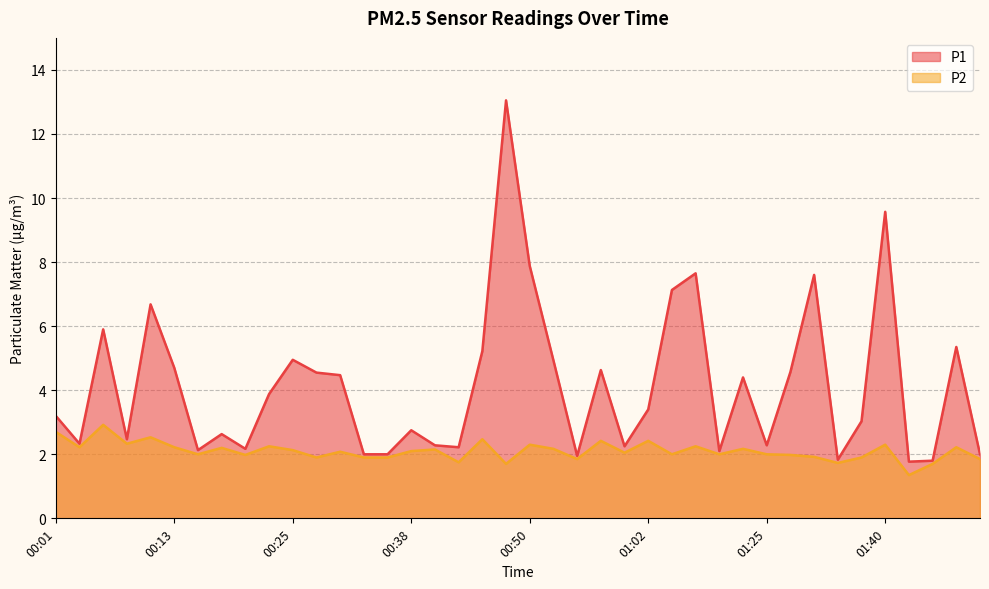

Which label corresponds to the largest value in the chart?

00:47